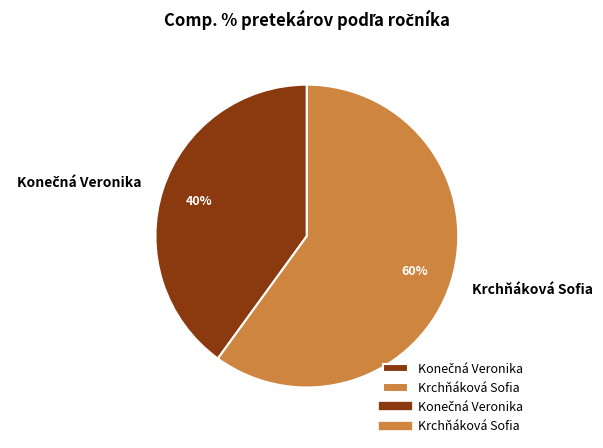

The Krchňáková Sofia slice represents 72% of the pie. True or false?

False